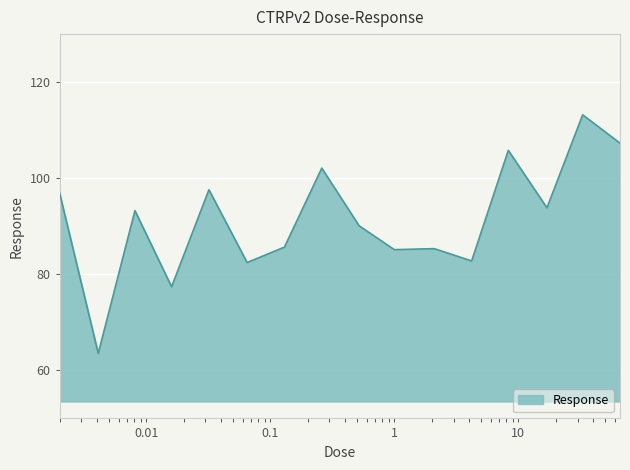

What is the difference between the maximum and minimum values?

49.7